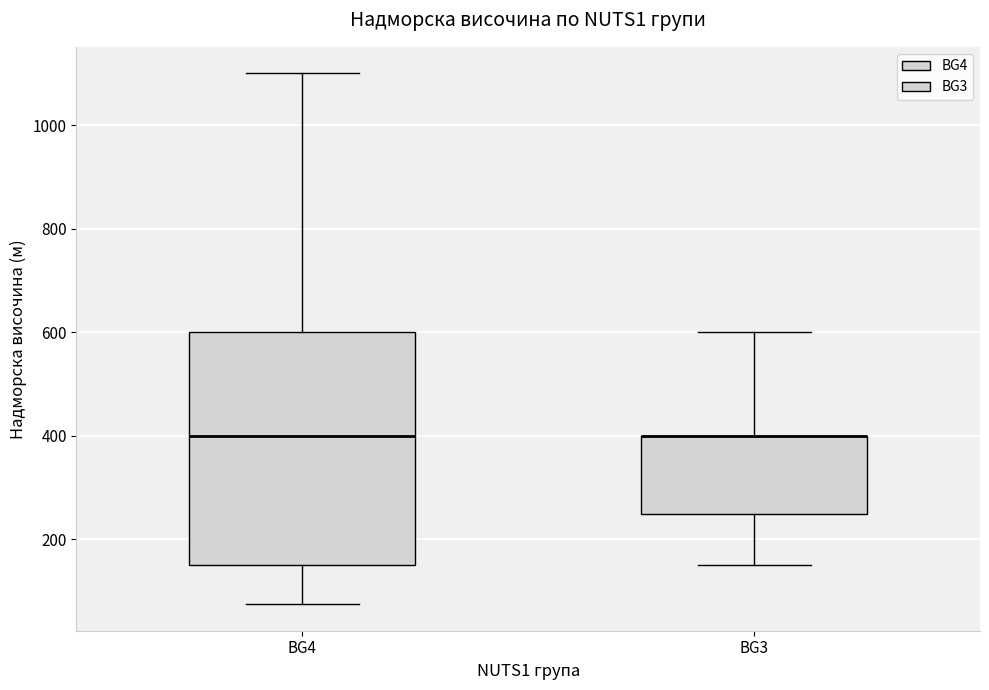

Reading left to right, transcribe this box plot: for each box, give where its median line is, the range the box spans, and where its two whiskers end, as read against the y-axis. The values are not printed on the chart, so give them approximately, as read against the axis.

BG4: median 400, box 160 to 600, whiskers 80 to 1100
BG3: median 400 (drawn on the box's upper edge), box 260 to 400, whiskers 160 to 600